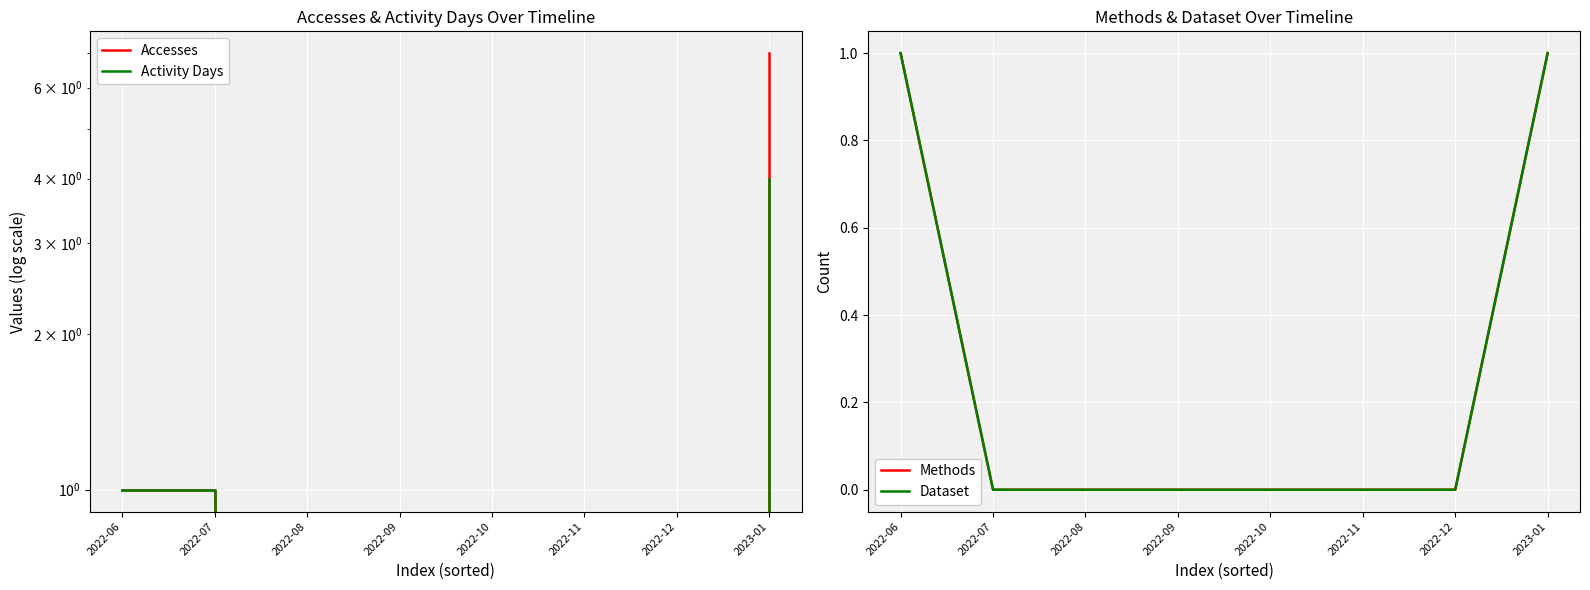

Which series has the largest range (max minus min)?

Accesses